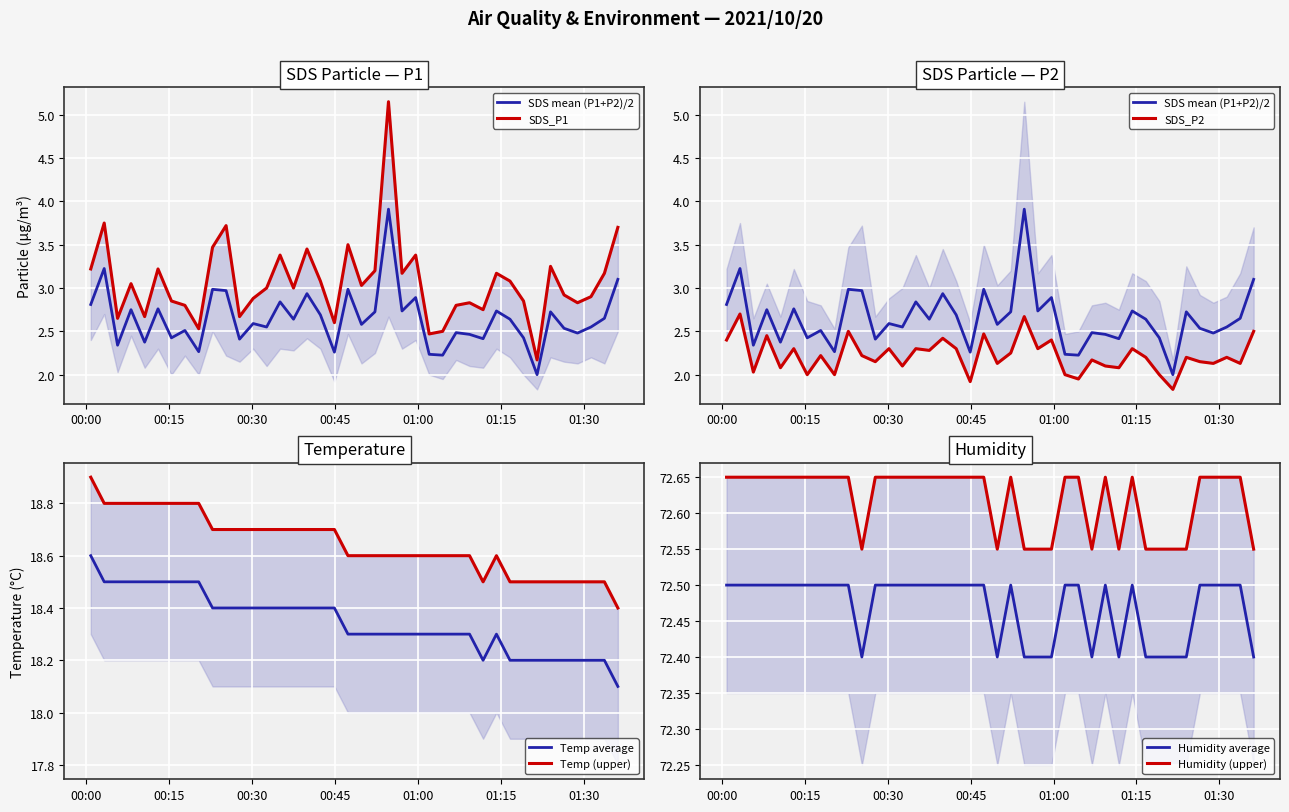

Reading left to right, extract all data points from this chart.

SDS_P1: 2021/10/20 00:00:50=3.2	2021/10/20 00:03:16=3.8	2021/10/20 00:05:41=2.6	2021/10/20 00:08:07=3.0	2021/10/20 00:10:35=2.7	2021/10/20 00:13:00=3.2	2021/10/20 00:15:26=2.9	2021/10/20 00:17:52=2.8	2021/10/20 00:20:22=2.5	2021/10/20 00:22:52=3.5	2021/10/20 00:25:19=3.7	2021/10/20 00:27:45=2.7	2021/10/20 00:30:13=2.9	2021/10/20 00:32:39=3.0	2021/10/20 00:35:05=3.4	2021/10/20 00:37:31=3.0	2021/10/20 00:39:57=3.5	2021/10/20 00:42:23=3.1	2021/10/20 00:44:55=2.6	2021/10/20 00:47:22=3.5	2021/10/20 00:49:49=3.0	2021/10/20 00:52:15=3.2	2021/10/20 00:54:42=5.2	2021/10/20 00:57:09=3.2	2021/10/20 00:59:37=3.4	2021/10/20 01:02:04=2.5	2021/10/20 01:04:30=2.5	2021/10/20 01:06:56=2.8	2021/10/20 01:09:22=2.8	2021/10/20 01:11:49=2.8	2021/10/20 01:14:14=3.2	2021/10/20 01:16:41=3.1	2021/10/20 01:19:08=2.9	2021/10/20 01:21:35=2.2	2021/10/20 01:24:01=3.2	2021/10/20 01:26:28=2.9	2021/10/20 01:28:54=2.8	2021/10/20 01:31:20=2.9	2021/10/20 01:33:46=3.2	2021/10/20 01:36:12=3.7
SDS_P2: 2021/10/20 00:00:50=2.4	2021/10/20 00:03:16=2.7	2021/10/20 00:05:41=2.0	2021/10/20 00:08:07=2.5	2021/10/20 00:10:35=2.1	2021/10/20 00:13:00=2.3	2021/10/20 00:15:26=2.0	2021/10/20 00:17:52=2.2	2021/10/20 00:20:22=2.0	2021/10/20 00:22:52=2.5	2021/10/20 00:25:19=2.2	2021/10/20 00:27:45=2.1	2021/10/20 00:30:13=2.3	2021/10/20 00:32:39=2.1	2021/10/20 00:35:05=2.3	2021/10/20 00:37:31=2.3	2021/10/20 00:39:57=2.4	2021/10/20 00:42:23=2.3	2021/10/20 00:44:55=1.9	2021/10/20 00:47:22=2.5	2021/10/20 00:49:49=2.1	2021/10/20 00:52:15=2.2	2021/10/20 00:54:42=2.7	2021/10/20 00:57:09=2.3	2021/10/20 00:59:37=2.4	2021/10/20 01:02:04=2.0	2021/10/20 01:04:30=1.9	2021/10/20 01:06:56=2.2	2021/10/20 01:09:22=2.1	2021/10/20 01:11:49=2.1	2021/10/20 01:14:14=2.3	2021/10/20 01:16:41=2.2	2021/10/20 01:19:08=2.0	2021/10/20 01:21:35=1.8	2021/10/20 01:24:01=2.2	2021/10/20 01:26:28=2.1	2021/10/20 01:28:54=2.1	2021/10/20 01:31:20=2.2	2021/10/20 01:33:46=2.1	2021/10/20 01:36:12=2.5
Temp: 2021/10/20 00:00:50=18.6	2021/10/20 00:03:16=18.5	2021/10/20 00:05:41=18.5	2021/10/20 00:08:07=18.5	2021/10/20 00:10:35=18.5	2021/10/20 00:13:00=18.5	2021/10/20 00:15:26=18.5	2021/10/20 00:17:52=18.5	2021/10/20 00:20:22=18.5	2021/10/20 00:22:52=18.4	2021/10/20 00:25:19=18.4	2021/10/20 00:27:45=18.4	2021/10/20 00:30:13=18.4	2021/10/20 00:32:39=18.4	2021/10/20 00:35:05=18.4	2021/10/20 00:37:31=18.4	2021/10/20 00:39:57=18.4	2021/10/20 00:42:23=18.4	2021/10/20 00:44:55=18.4	2021/10/20 00:47:22=18.3	2021/10/20 00:49:49=18.3	2021/10/20 00:52:15=18.3	2021/10/20 00:54:42=18.3	2021/10/20 00:57:09=18.3	2021/10/20 00:59:37=18.3	2021/10/20 01:02:04=18.3	2021/10/20 01:04:30=18.3	2021/10/20 01:06:56=18.3	2021/10/20 01:09:22=18.3	2021/10/20 01:11:49=18.2	2021/10/20 01:14:14=18.3	2021/10/20 01:16:41=18.2	2021/10/20 01:19:08=18.2	2021/10/20 01:21:35=18.2	2021/10/20 01:24:01=18.2	2021/10/20 01:26:28=18.2	2021/10/20 01:28:54=18.2	2021/10/20 01:31:20=18.2	2021/10/20 01:33:46=18.2	2021/10/20 01:36:12=18.1
Humidity: 2021/10/20 00:00:50=72.5	2021/10/20 00:03:16=72.5	2021/10/20 00:05:41=72.5	2021/10/20 00:08:07=72.5	2021/10/20 00:10:35=72.5	2021/10/20 00:13:00=72.5	2021/10/20 00:15:26=72.5	2021/10/20 00:17:52=72.5	2021/10/20 00:20:22=72.5	2021/10/20 00:22:52=72.5	2021/10/20 00:25:19=72.4	2021/10/20 00:27:45=72.5	2021/10/20 00:30:13=72.5	2021/10/20 00:32:39=72.5	2021/10/20 00:35:05=72.5	2021/10/20 00:37:31=72.5	2021/10/20 00:39:57=72.5	2021/10/20 00:42:23=72.5	2021/10/20 00:44:55=72.5	2021/10/20 00:47:22=72.5	2021/10/20 00:49:49=72.4	2021/10/20 00:52:15=72.5	2021/10/20 00:54:42=72.4	2021/10/20 00:57:09=72.4	2021/10/20 00:59:37=72.4	2021/10/20 01:02:04=72.5	2021/10/20 01:04:30=72.5	2021/10/20 01:06:56=72.4	2021/10/20 01:09:22=72.5	2021/10/20 01:11:49=72.4	2021/10/20 01:14:14=72.5	2021/10/20 01:16:41=72.4	2021/10/20 01:19:08=72.4	2021/10/20 01:21:35=72.4	2021/10/20 01:24:01=72.4	2021/10/20 01:26:28=72.5	2021/10/20 01:28:54=72.5	2021/10/20 01:31:20=72.5	2021/10/20 01:33:46=72.5	2021/10/20 01:36:12=72.4